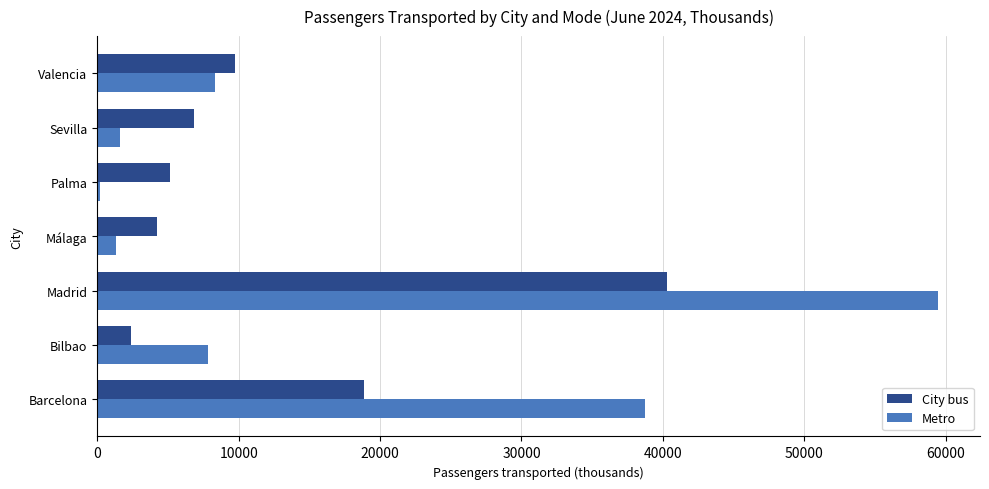

What is the total value across all series at Valencia?

18063.8